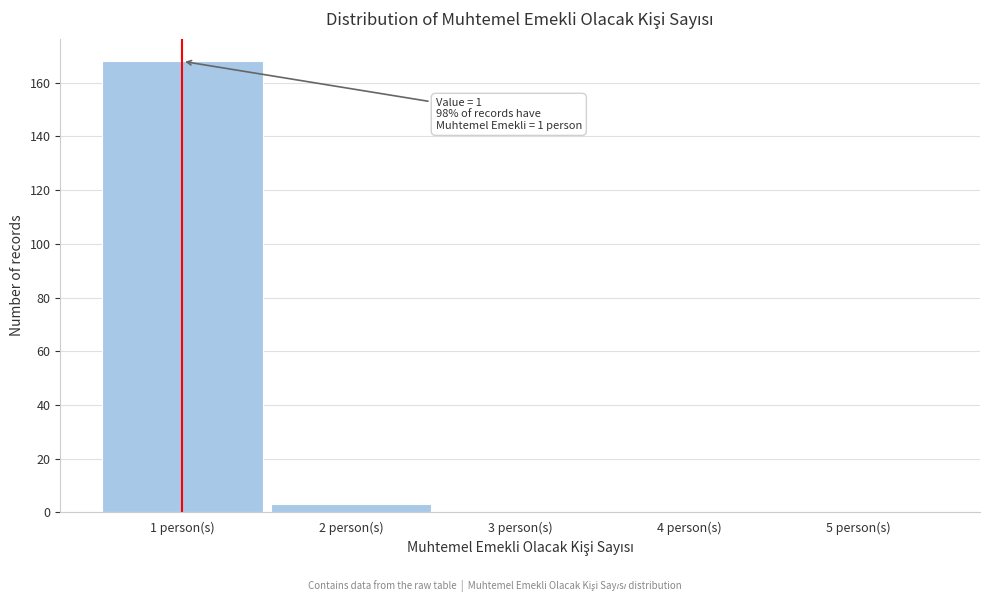

Which range on the x-axis has the tallest bar?

0.5 to 1.5